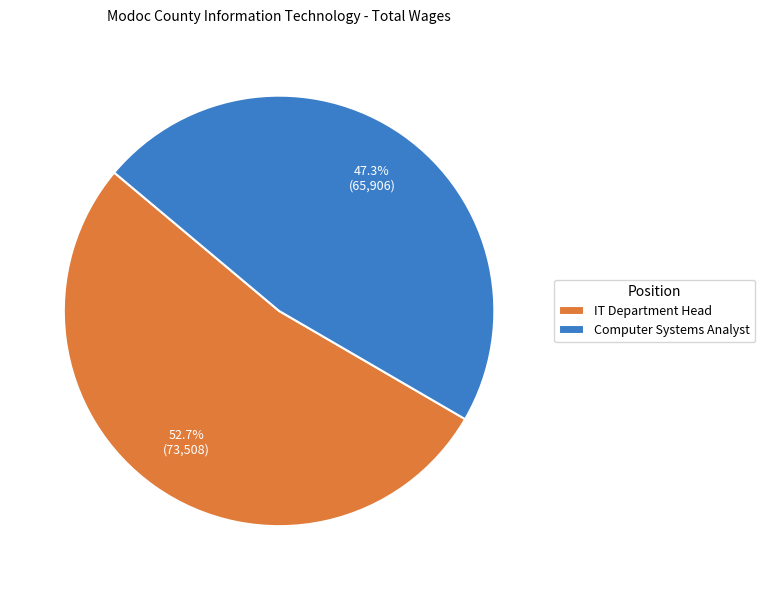

What is the total percentage of Computer Systems Analyst and IT Department Head?

100.0%